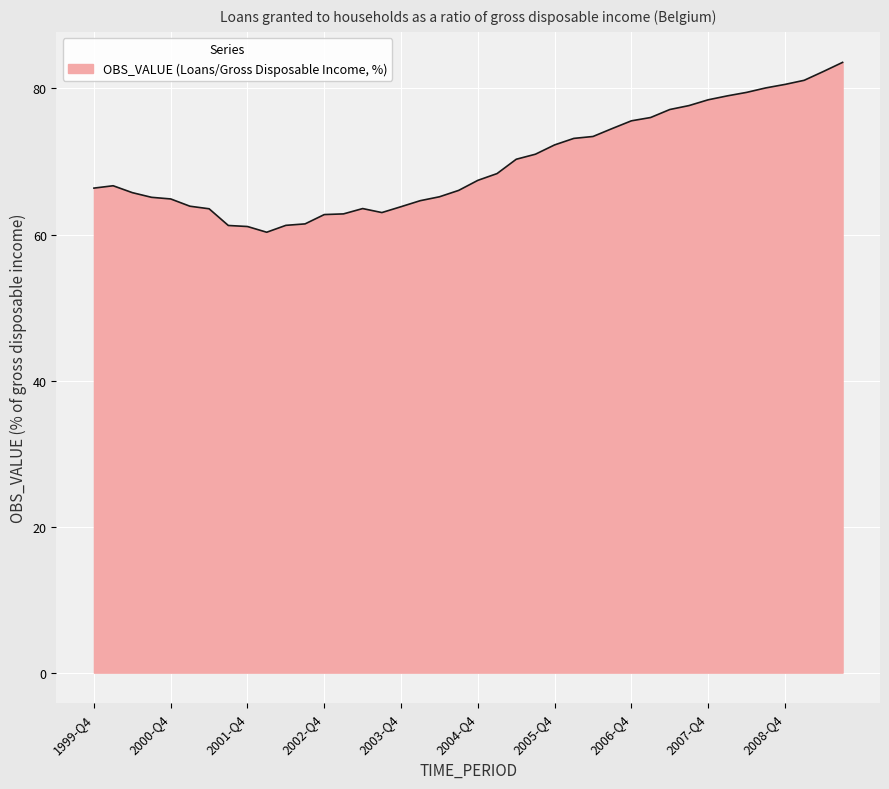

What is the minimum value shown in the chart?

60.3